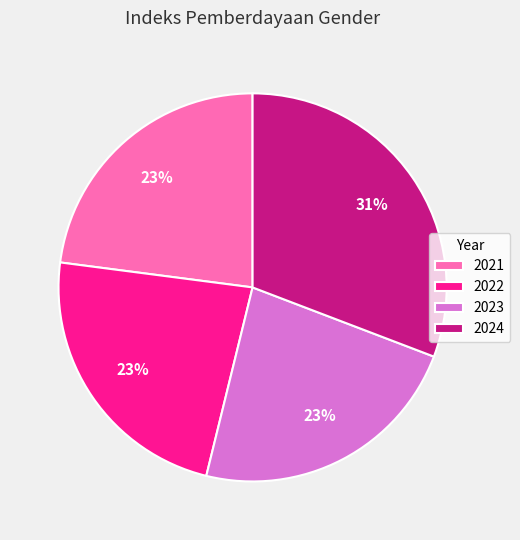

Approximately how many times larger is the value at 2021 compared to 2022?

1.0